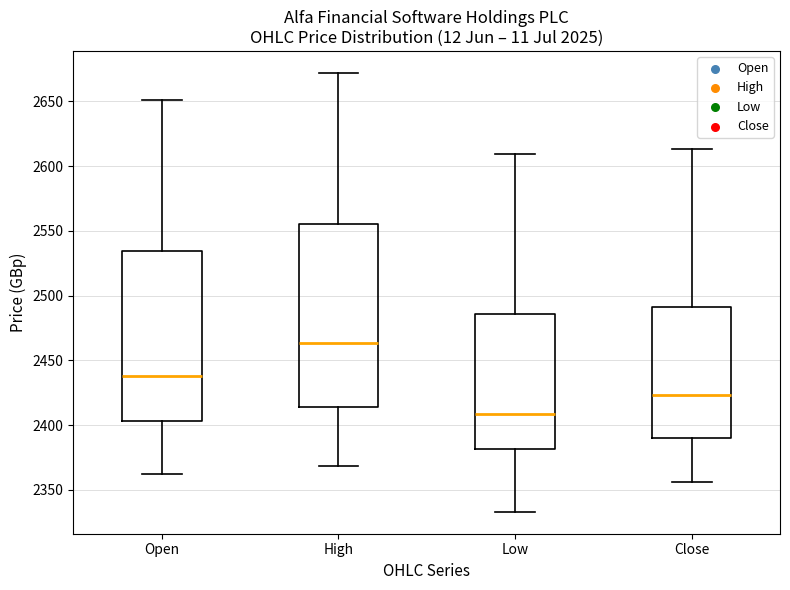

Where is the upper edge of the box for Open on the y-axis? The values are not printed on the chart, so give them approximately, as read against the axis.

2535